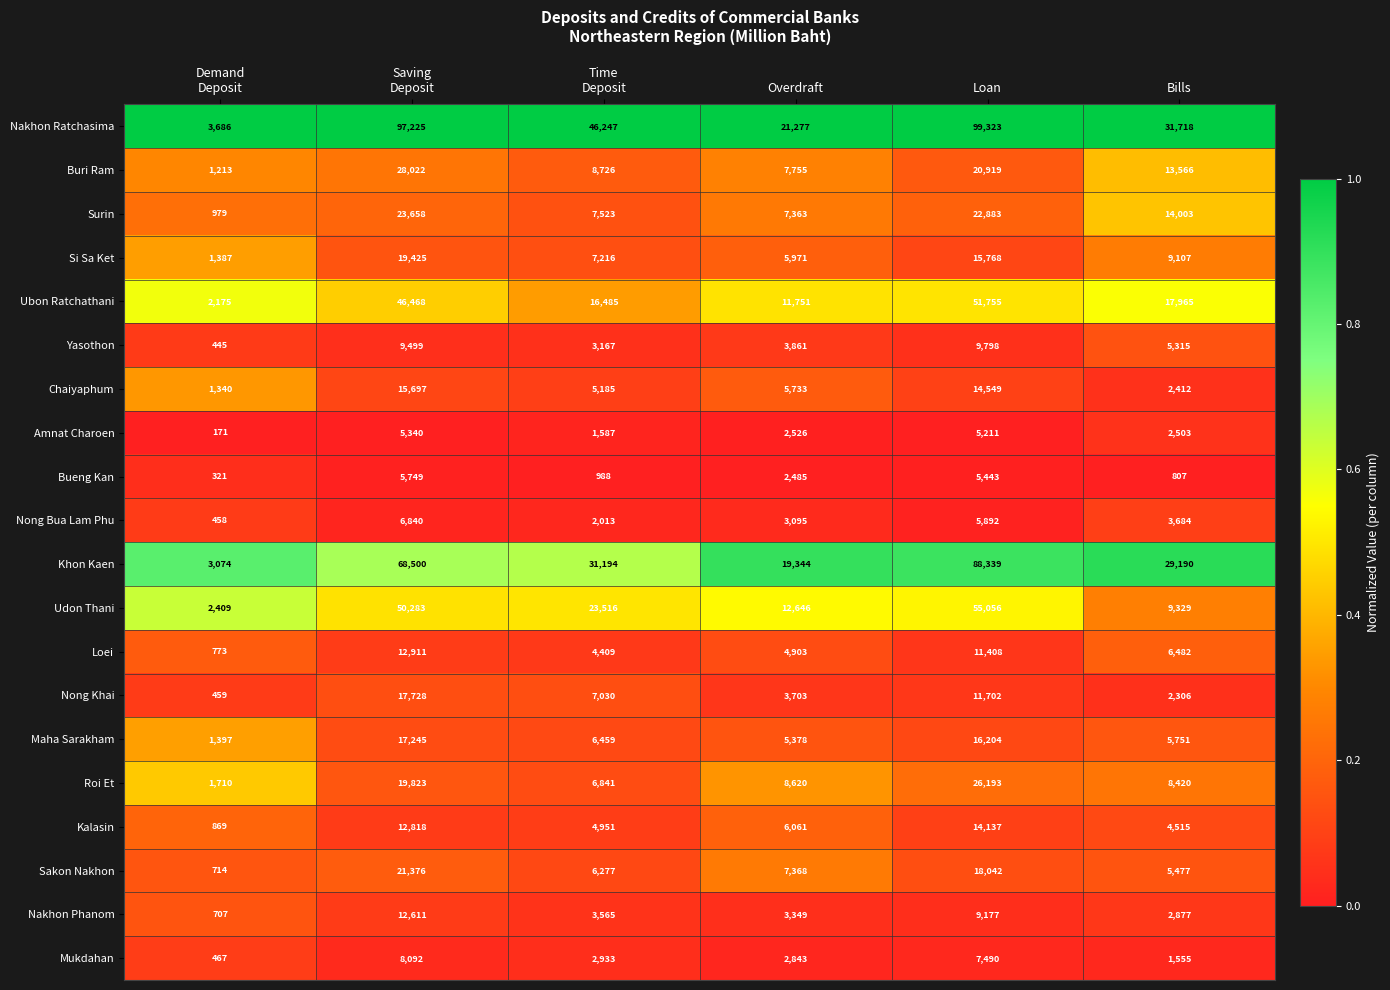

At which category is the sum across all series the highest?

Loan